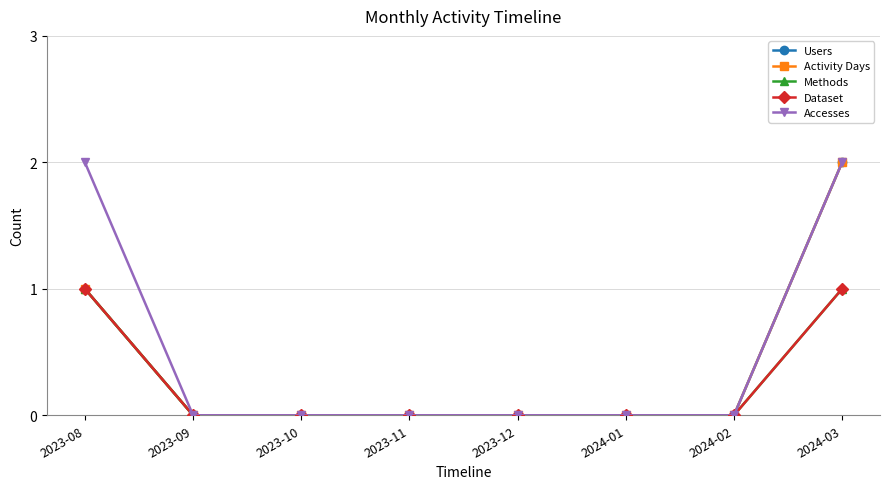

Does the chart have visible grid lines?

Yes